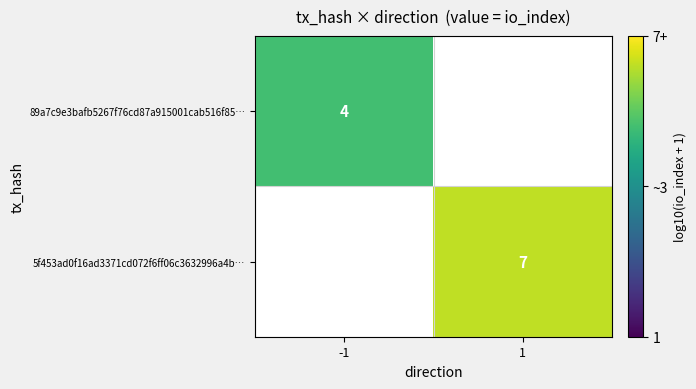

Is the value of 89a7c9e3bafb5267f76cd87a915001cab516f85… at -1 greater than the value of 5f453ad0f16ad3371cd072f6ff06c3632996a4b… at 1?

No